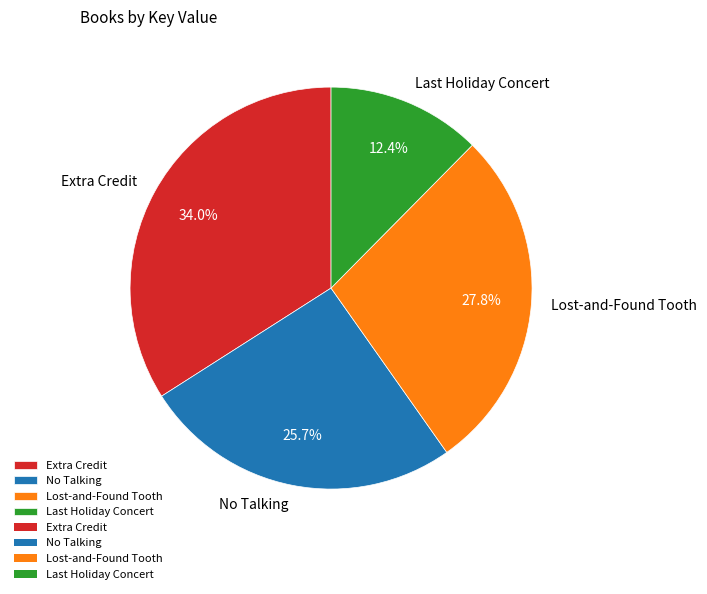

Does Lost-and-Found Tooth account for over 50% of the chart?

No